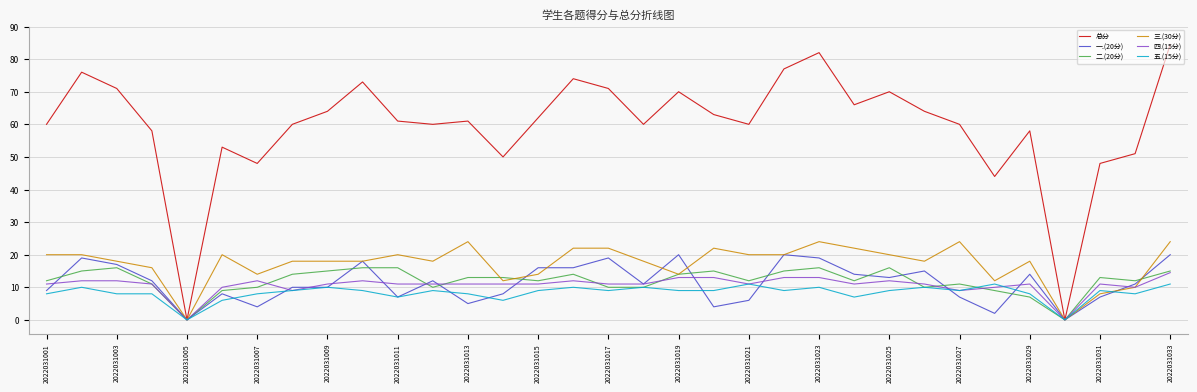

Which series has the largest range (max minus min)?

总分